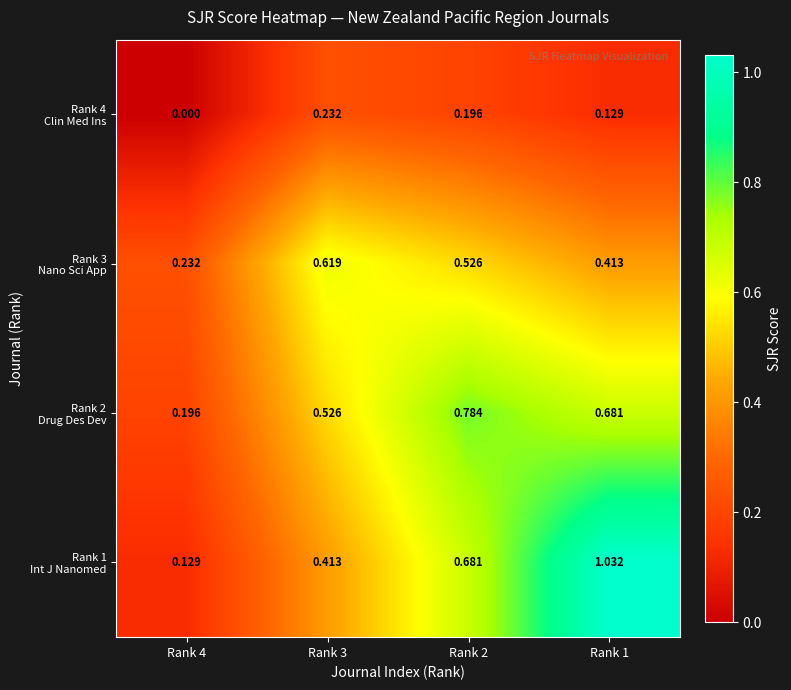

How many series are shown in this chart?

4